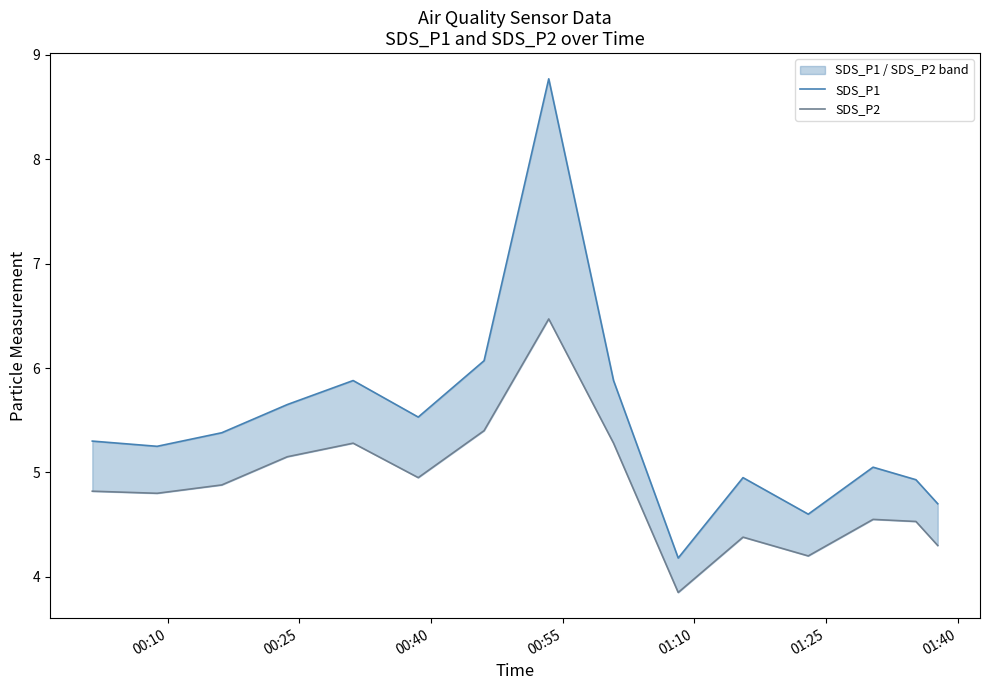

Is the value of SDS_P1 at 00:25 greater than the value of SDS_P2 at 00:40?

Yes